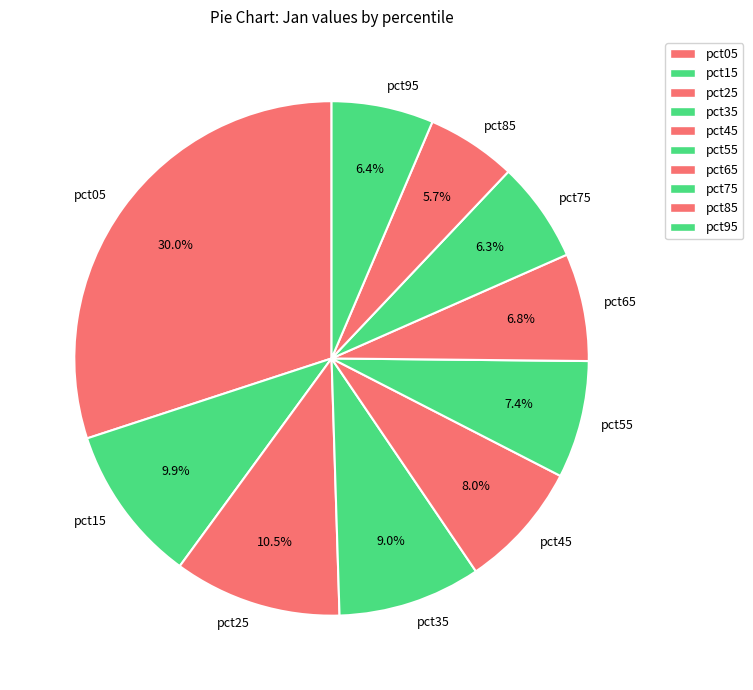

Which has a higher value, pct95 or pct25?

pct25